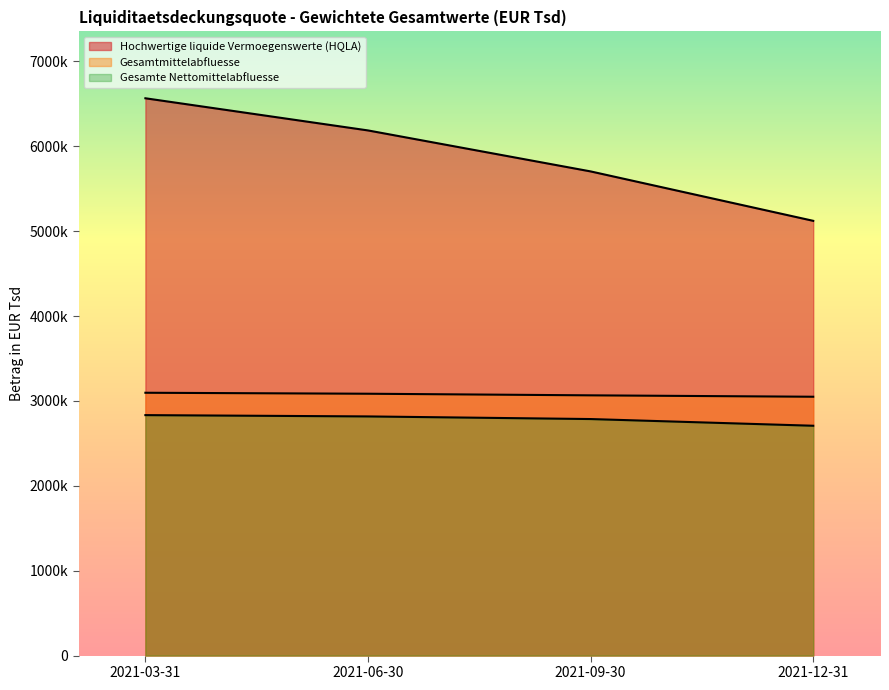

Reading left to right, extract all data points from this chart.

Hochwertige liquide Vermoegenswerte (HQLA): 2021-03-31=6566524	2021-06-30=6187634	2021-09-30=5704816	2021-12-31=5122532
Gesamtmittelabfluesse: 2021-03-31=3096784	2021-06-30=3085239	2021-09-30=3066289	2021-12-31=3049868
Gesamte Nettomittelabfluesse: 2021-03-31=2833301	2021-06-30=2817916	2021-09-30=2786975	2021-12-31=2708085